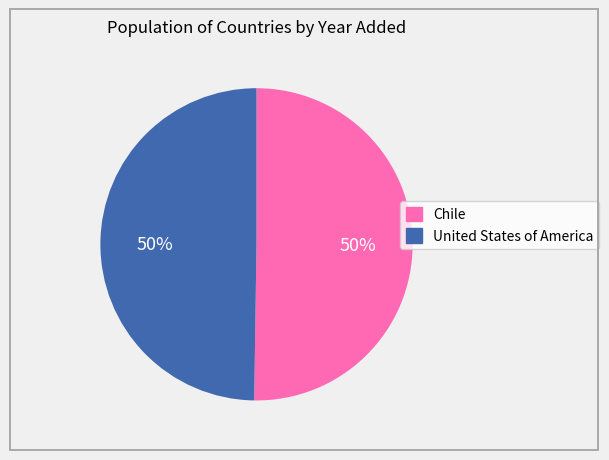

To the nearest percent, what is the combined percentage of Chile and United States of America?

100%